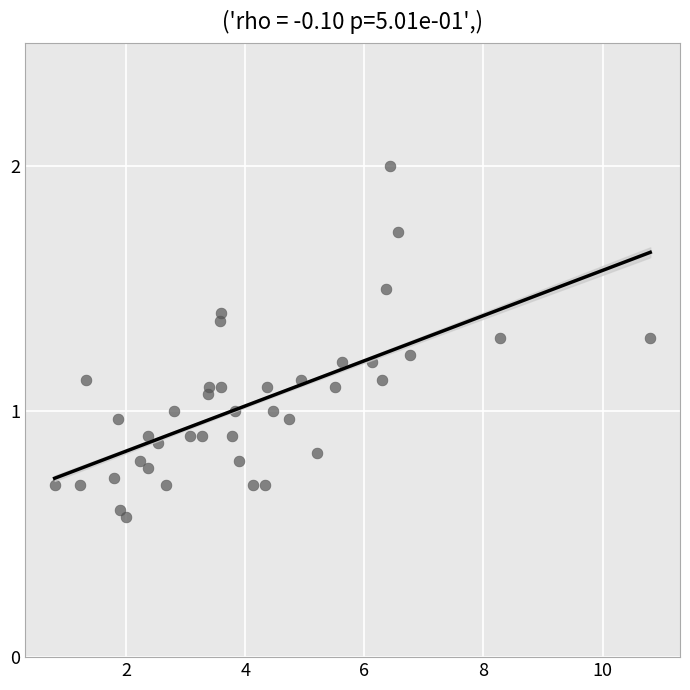

What is the range of X values (max minus min)?

10.0